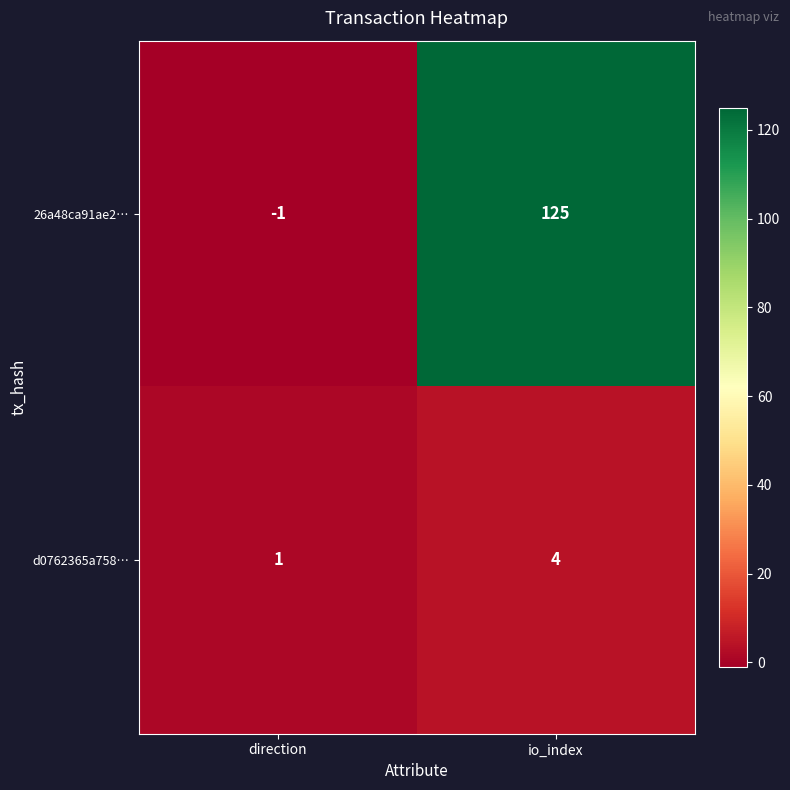

Which series changed the most between direction and io_index?

26a48ca91ae2…